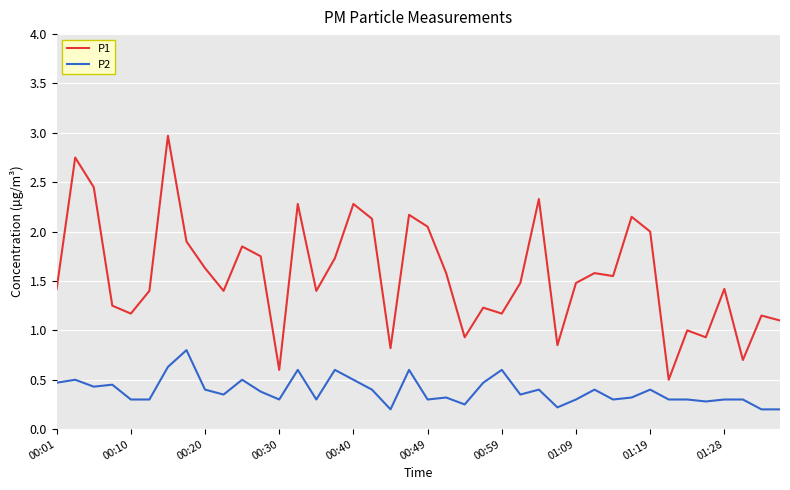

Which series has the largest range (max minus min)?

P1